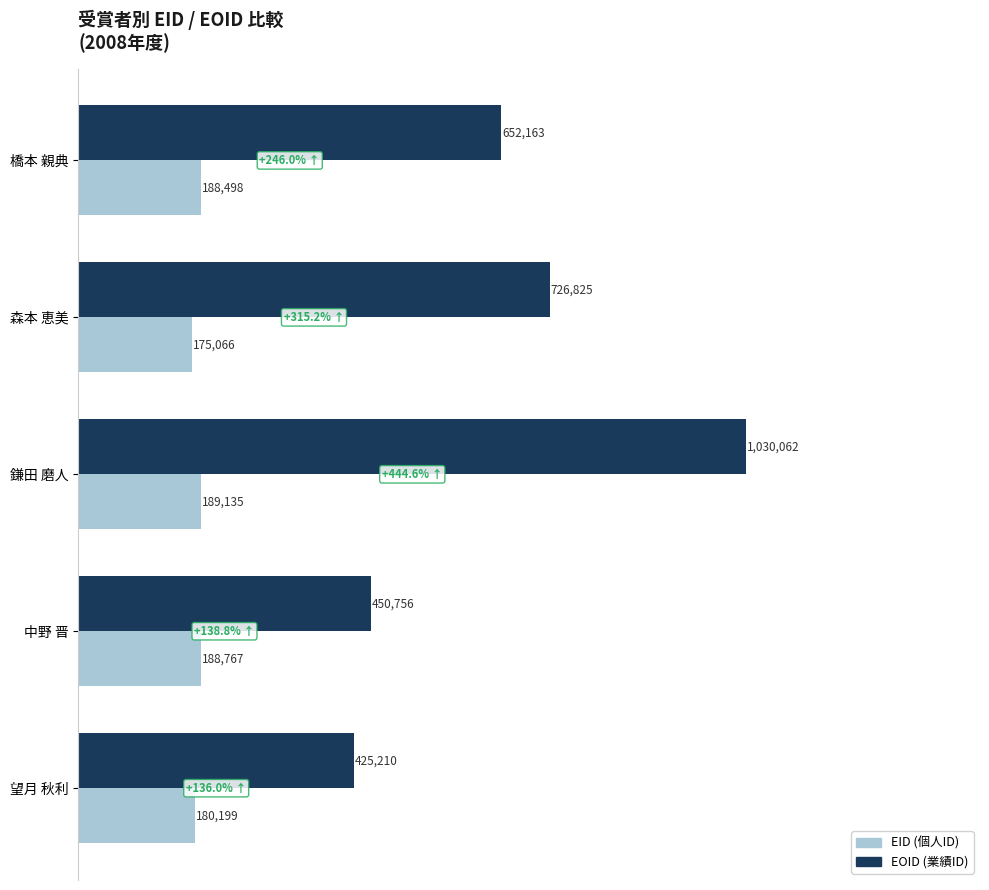

Reading right to left, list all the values displayed in this chart.

EID: 180199	188767	189135	175066	188498
EOID: 425210	450756	1030062	726825	652163